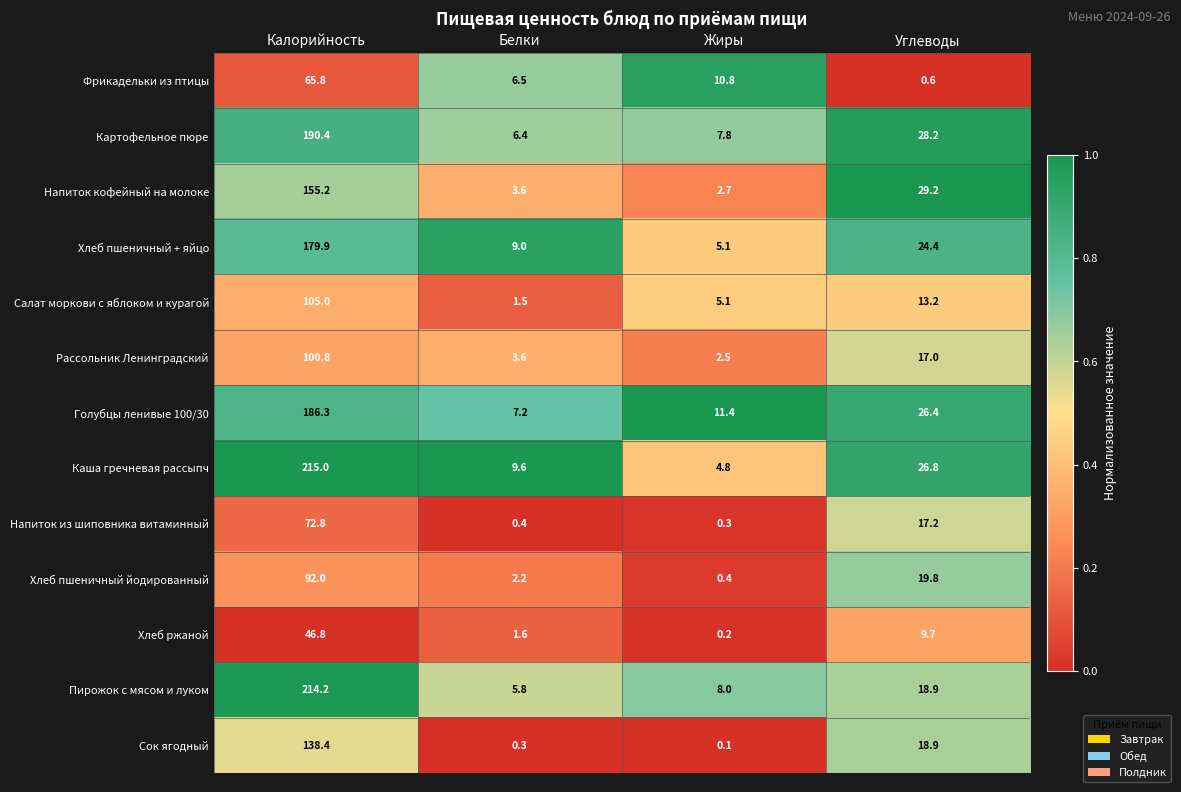

The Хлеб пшеничный йодированный series shows 19.8 at Углеводы. True or false?

True